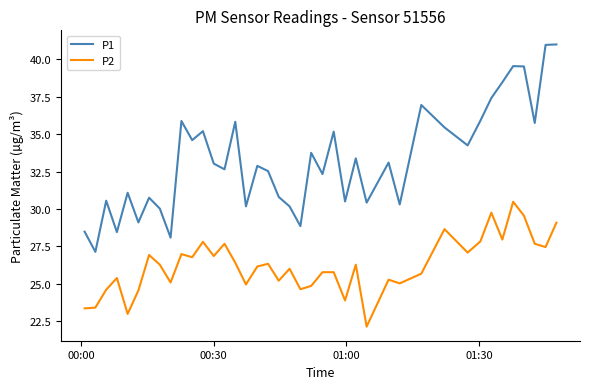

Which series has the widest spread of values?

P1